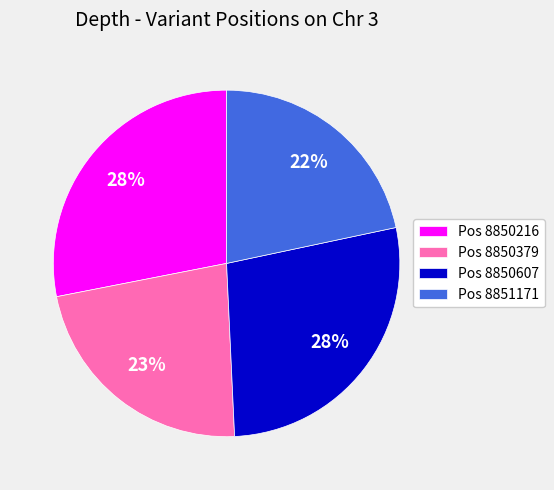

To the nearest percent, what percentage of the pie is Pos 8850607?

28%